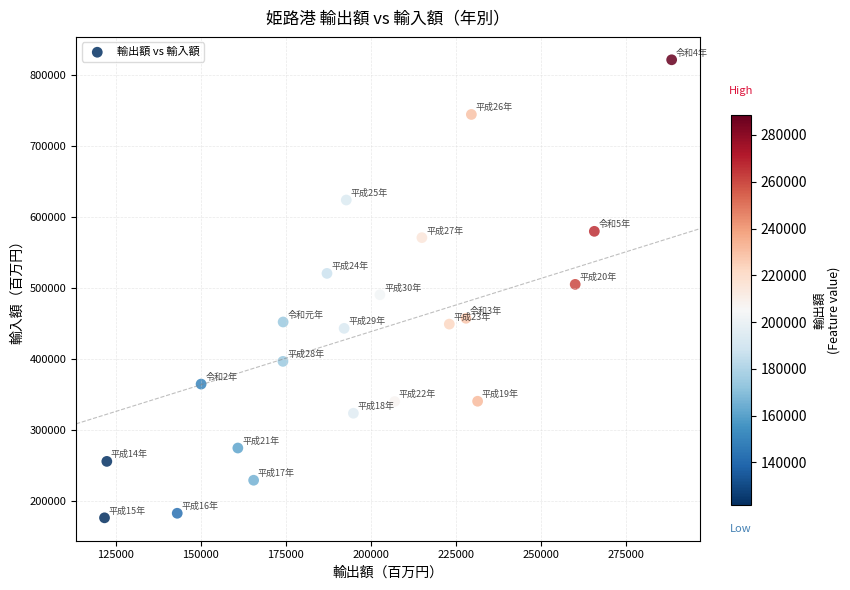

What is the range of X values (max minus min)?

166826.0